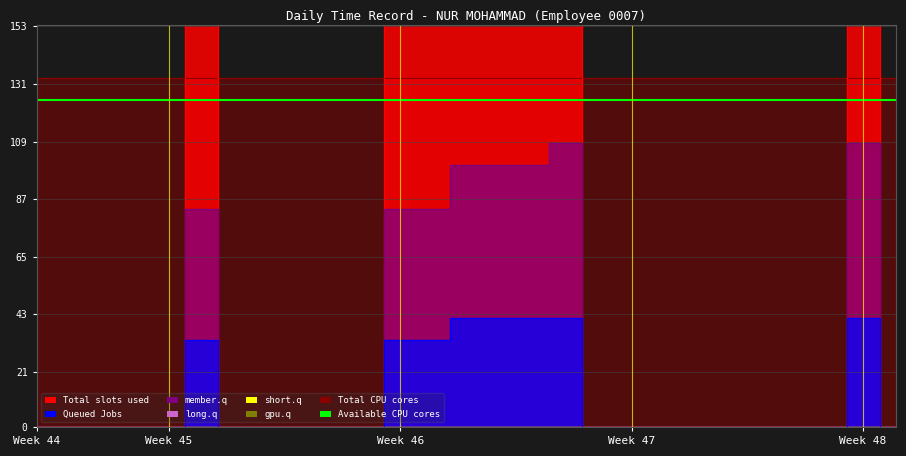

Does the chart have visible grid lines?

Yes